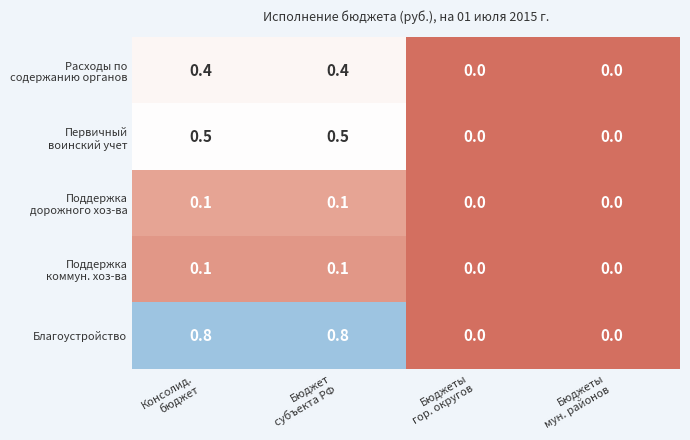

What is the greatest value displayed?

0.8